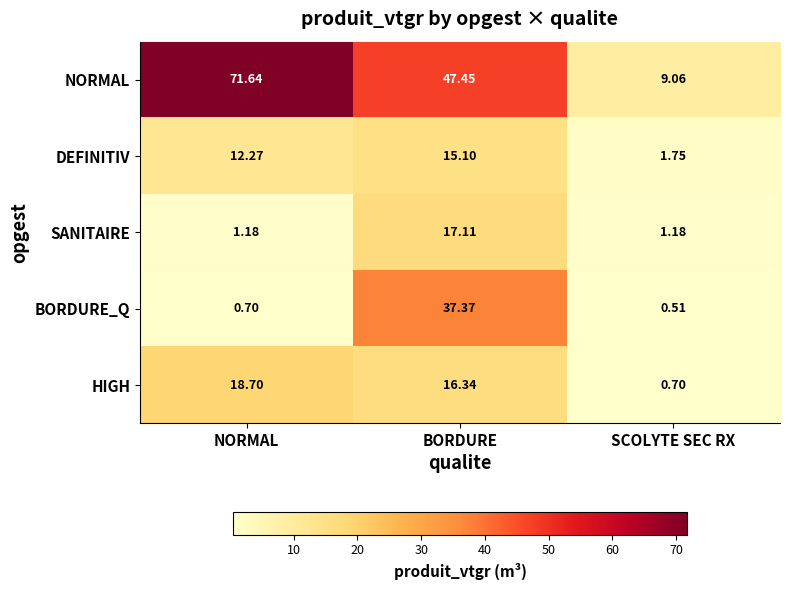

At which category is the sum across all series the highest?

BORDURE